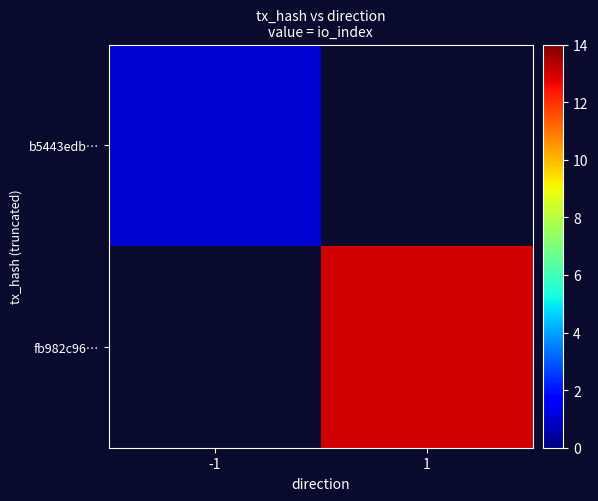

Is the value of fb982c96… at -1 greater than the value of b5443edb… at 1?

No